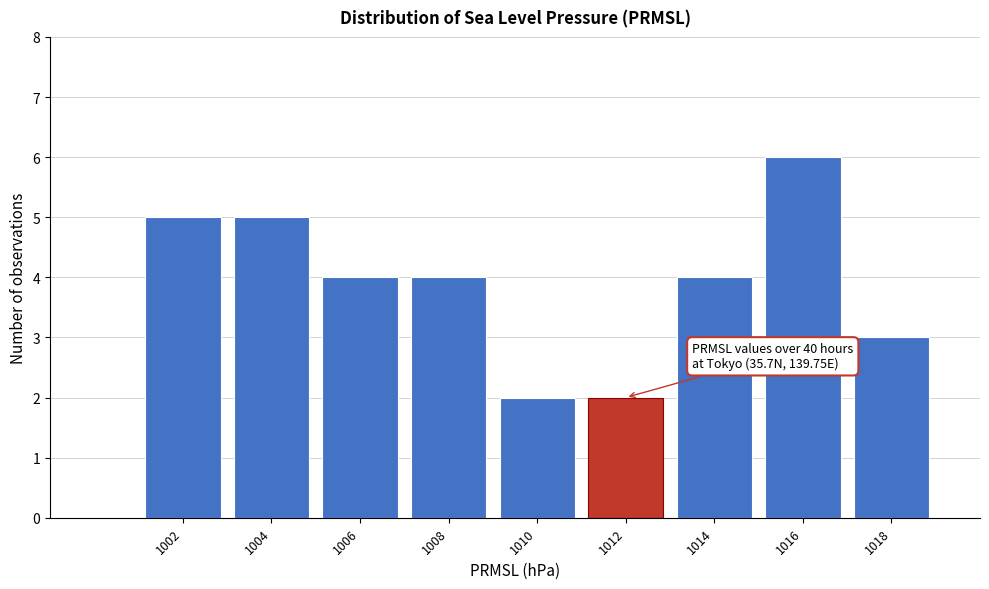

Reading left to right, extract all data points from this chart.

5	5	4	4	2	2	4	6	3